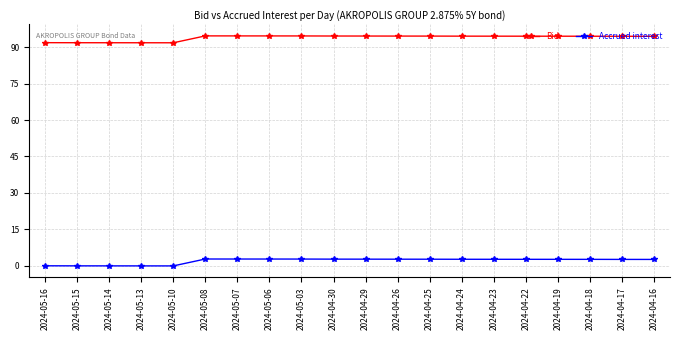

True or false: Bid and Accrued interest cross at least once.

False